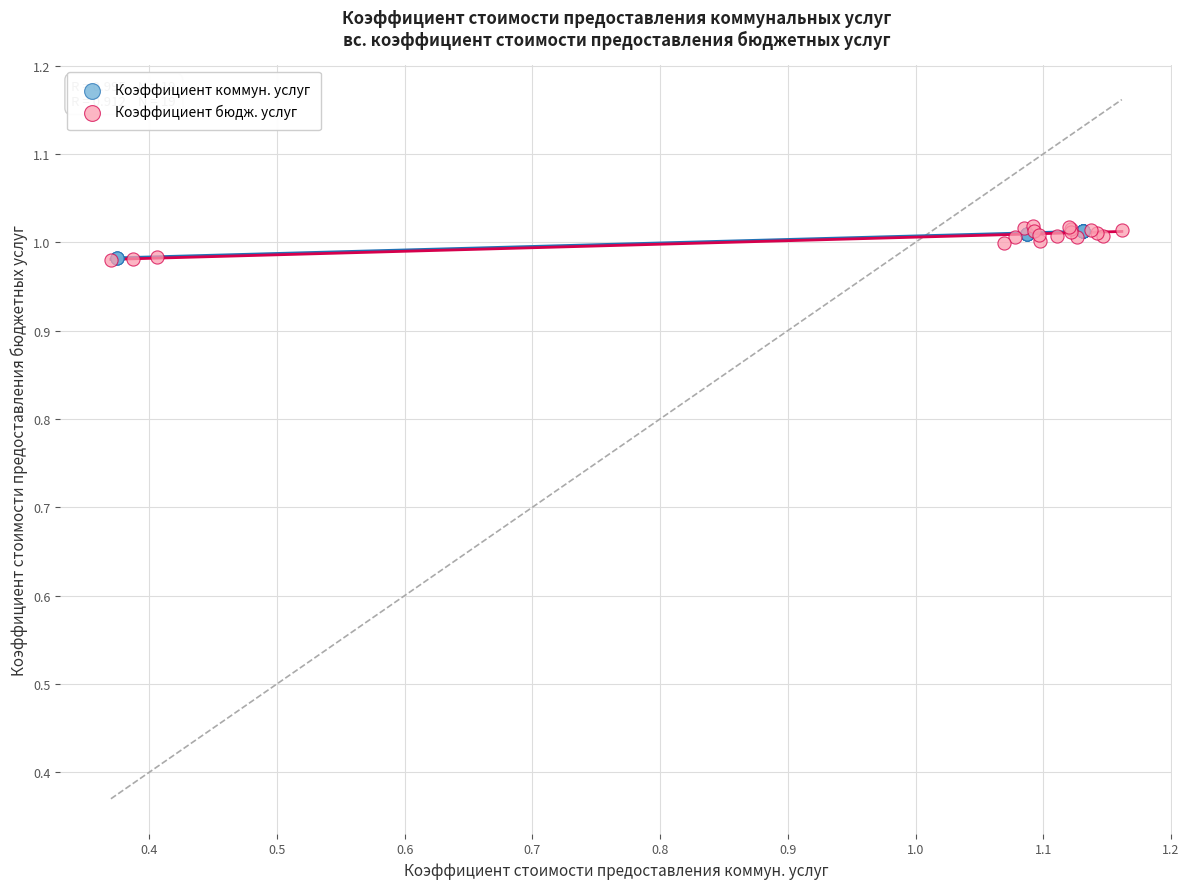

Which series has the largest Y range (max minus min)?

Коэффициент бюдж. услуг